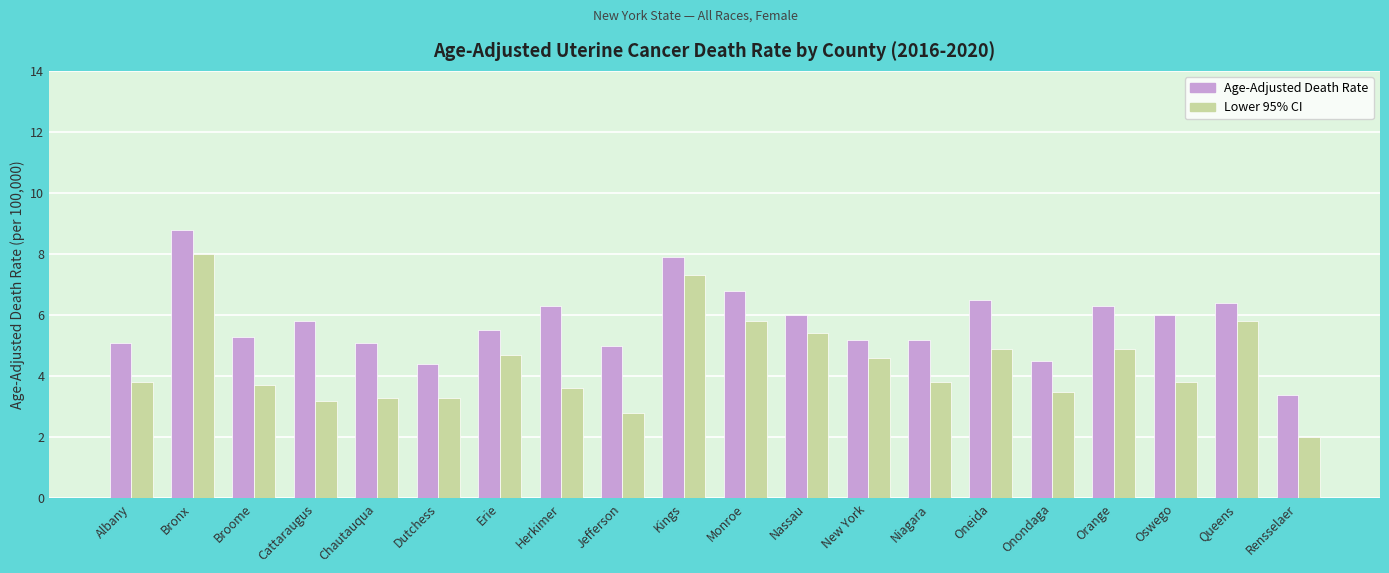

Does the chart contain stacked bars?

No